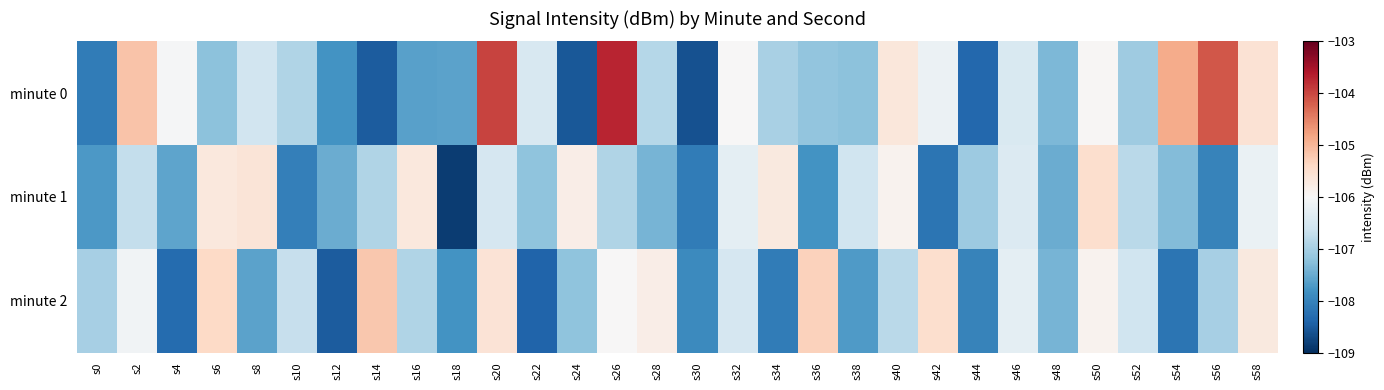

At s56, list the series in order from largest to smallest.

minute 0, minute 2, minute 1